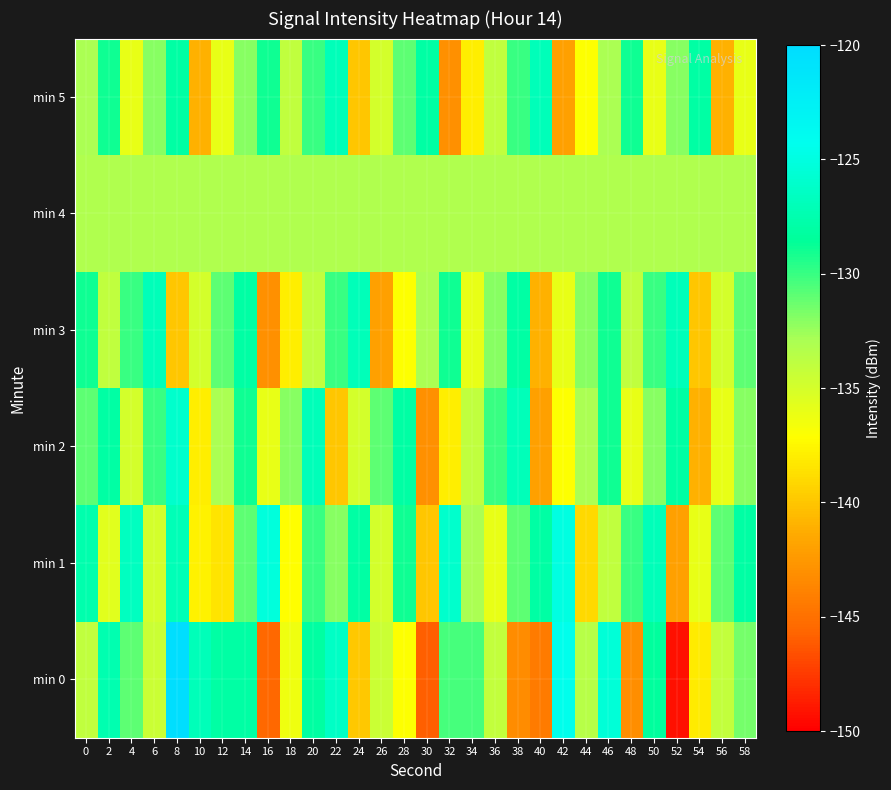

Count the number of categories in the chart.

30